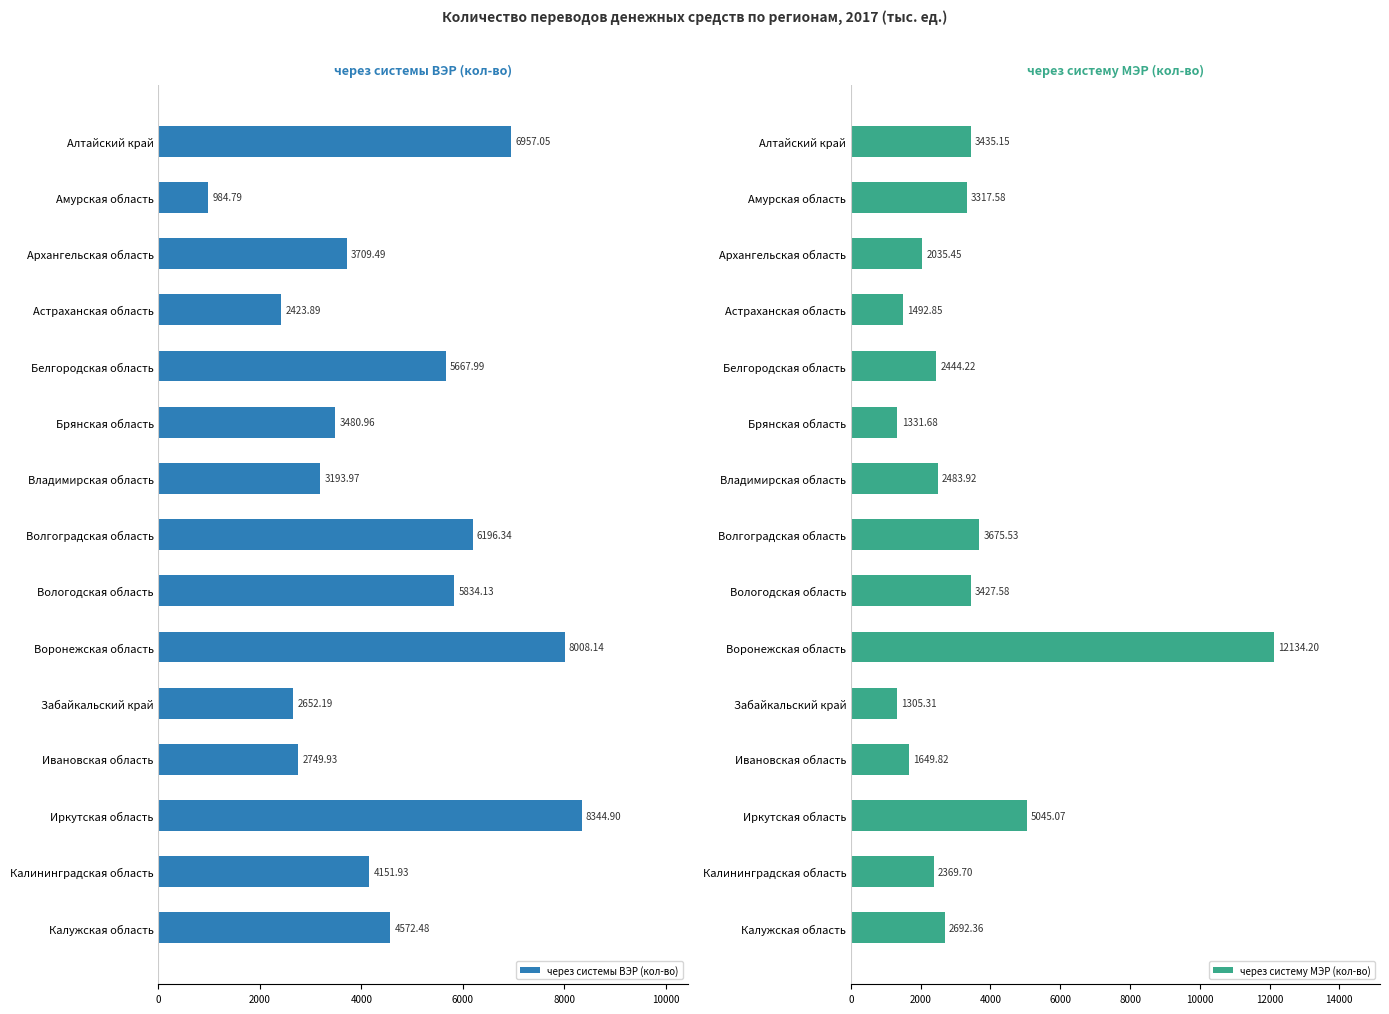

How many bars are there in each group?

2